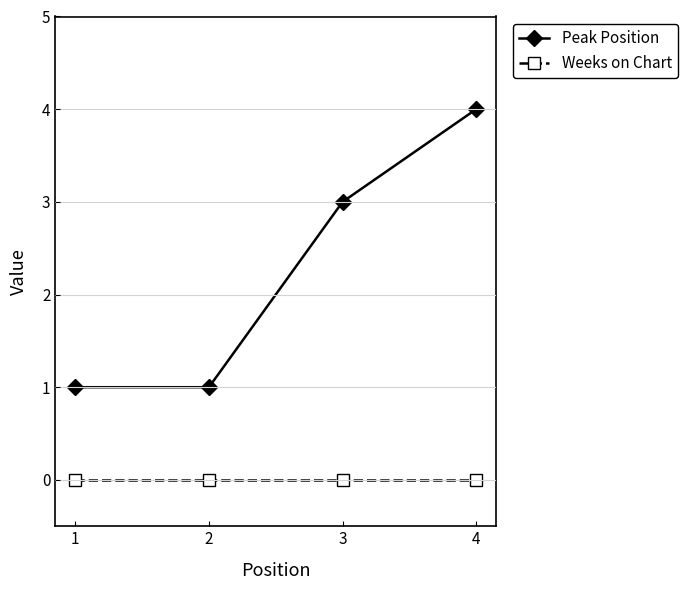

Which series has the widest spread of values?

Peak Position